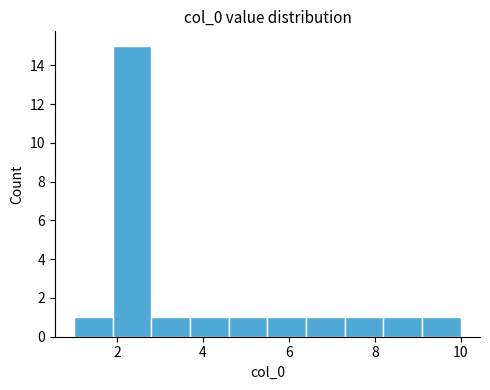

Reading left to right, list every bar in this chart as the range it spans on the x-axis followed by its height. Neither the bar edges nor the heights are printed on the chart, so give them approximately, as read against the axes.

1.0 to 1.9: 1
1.9 to 2.8: 15
2.8 to 3.7: 1
3.7 to 4.6: 1
4.6 to 5.5: 1
5.5 to 6.4: 1
6.4 to 7.3: 1
7.3 to 8.2: 1
8.2 to 9.1: 1
9.1 to 10.0: 1